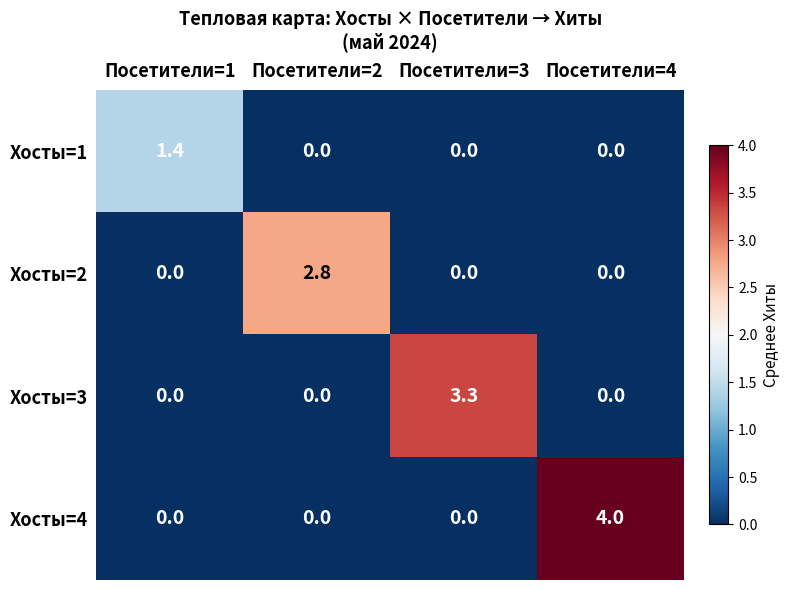

List the series in order of their peak value, highest first.

Хосты=4, Хосты=3, Хосты=2, Хосты=1